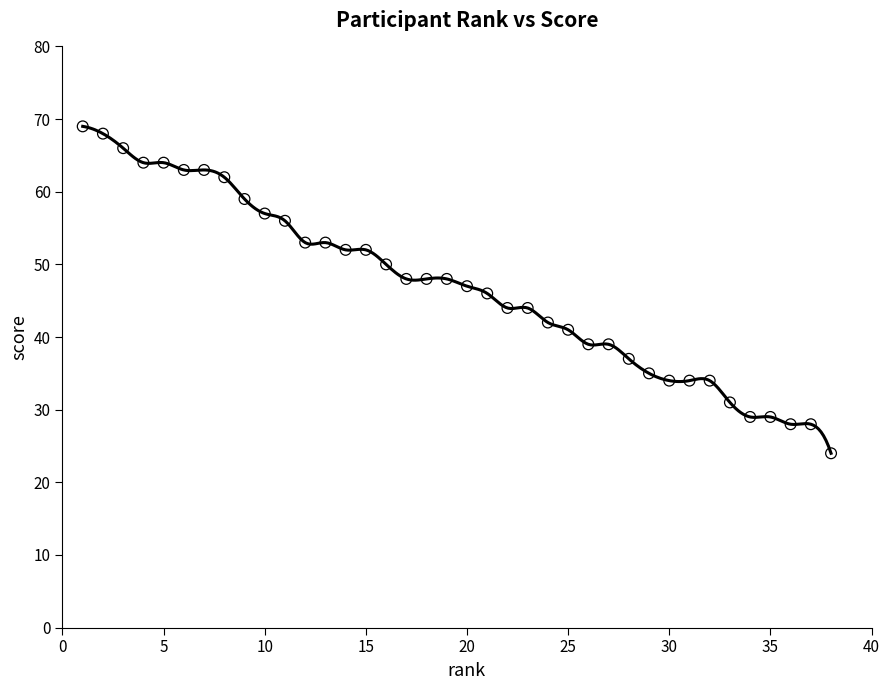

What is the range of X values (max minus min)?

37